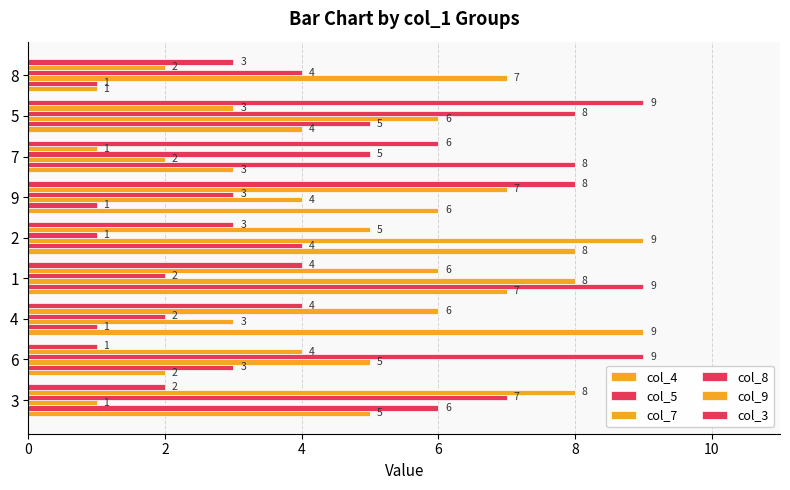

Which series has the widest spread of values?

col_4